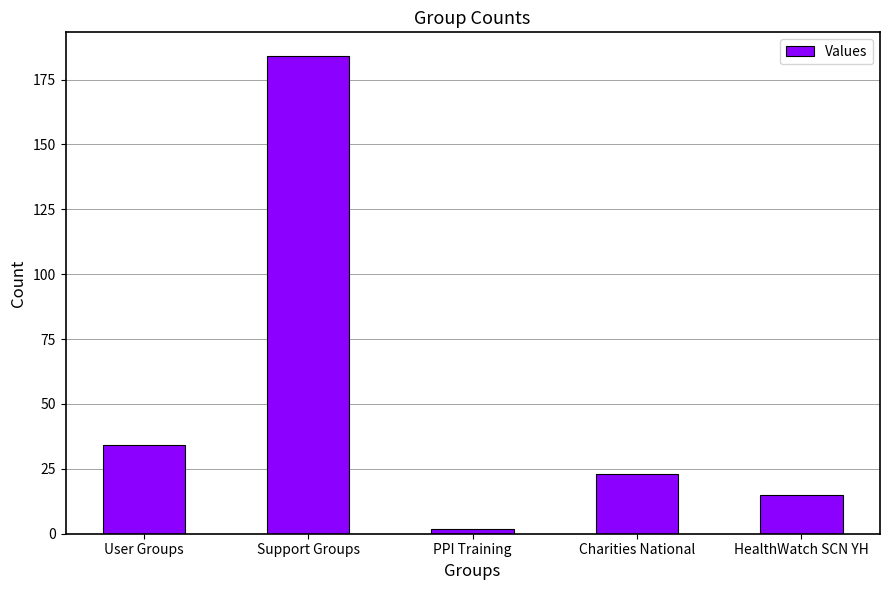

What is the sum of the values at Support Groups and HealthWatch SCN YH?

199